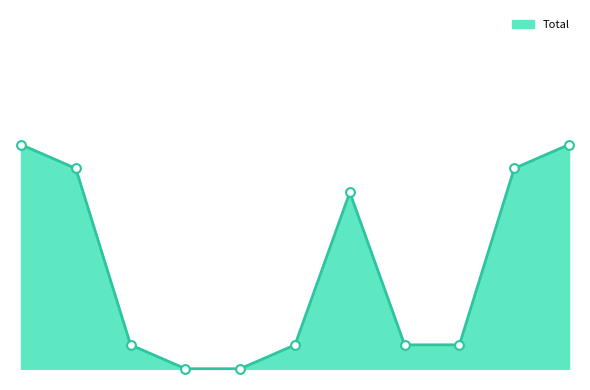

Does the chart have visible grid lines?

No